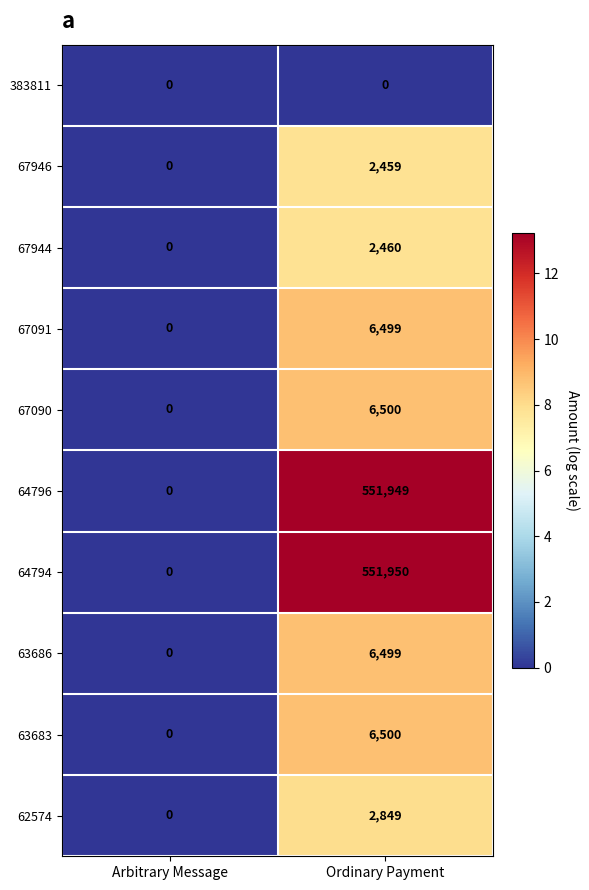

Which series has the largest range (max minus min)?

64794